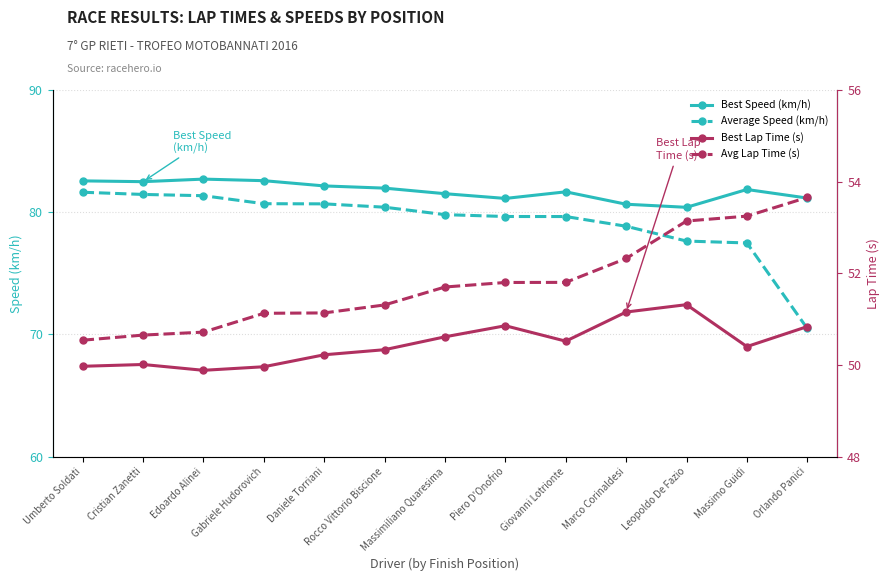

What is the maximum value for Average Speed (km/h)?

81.6